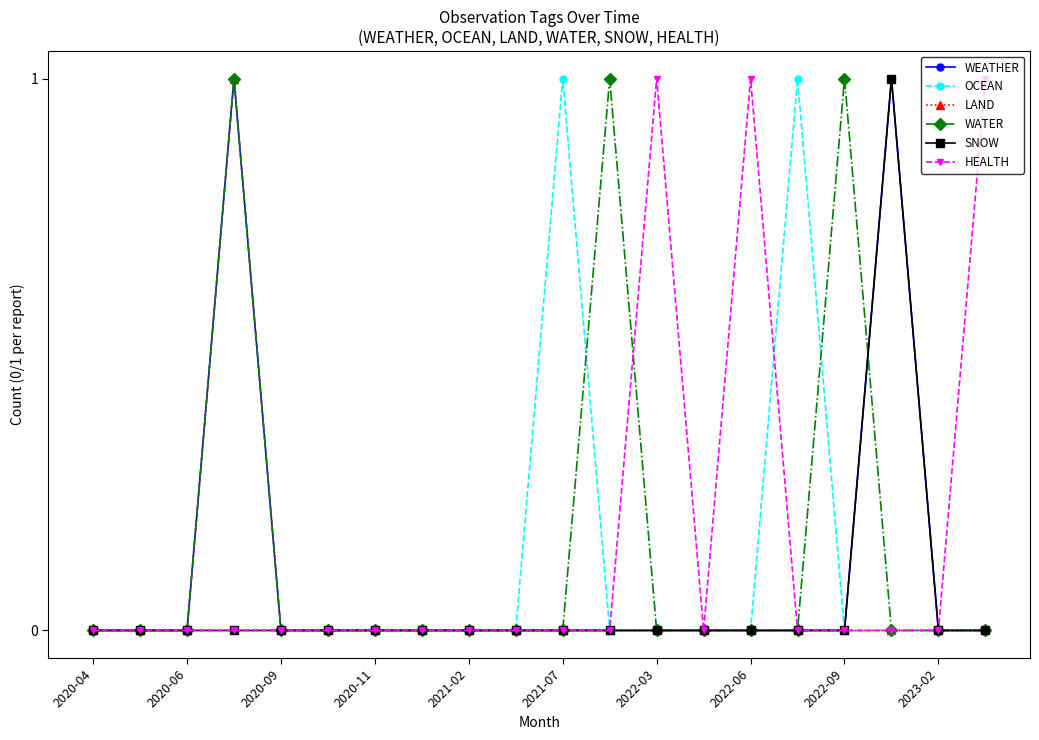

What are all the series names shown in the legend?

WEATHER, OCEAN, LAND, WATER, SNOW, HEALTH